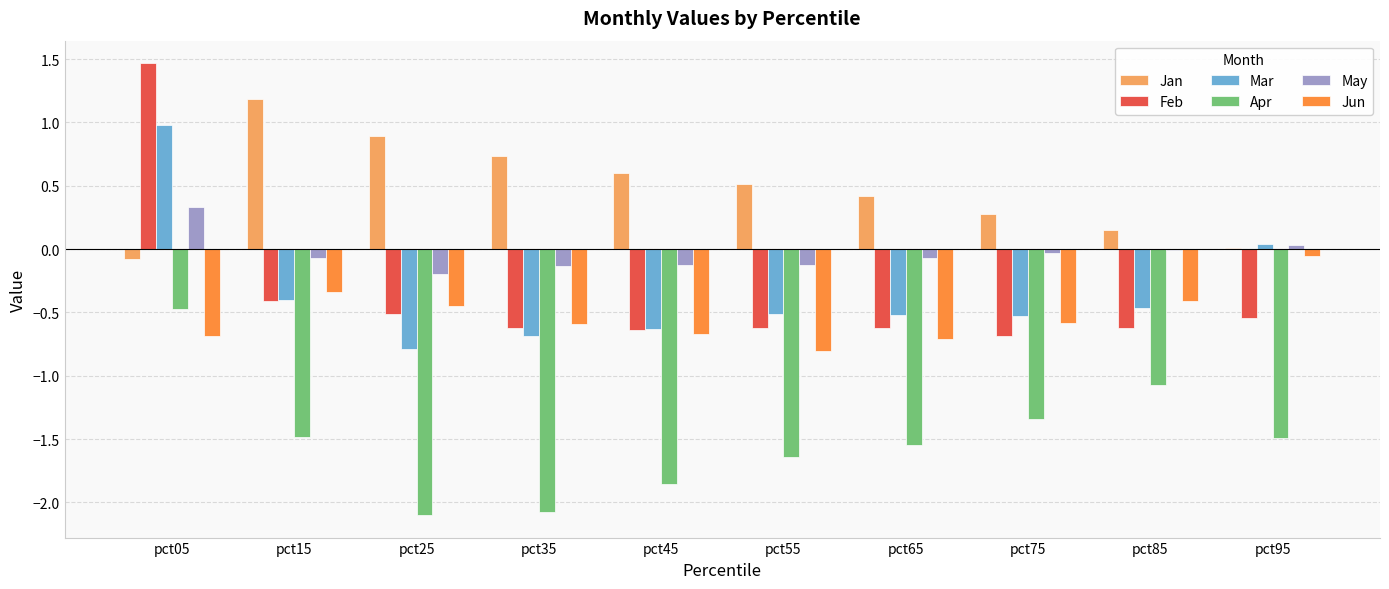

Which category has the highest value in the Feb series?

pct05